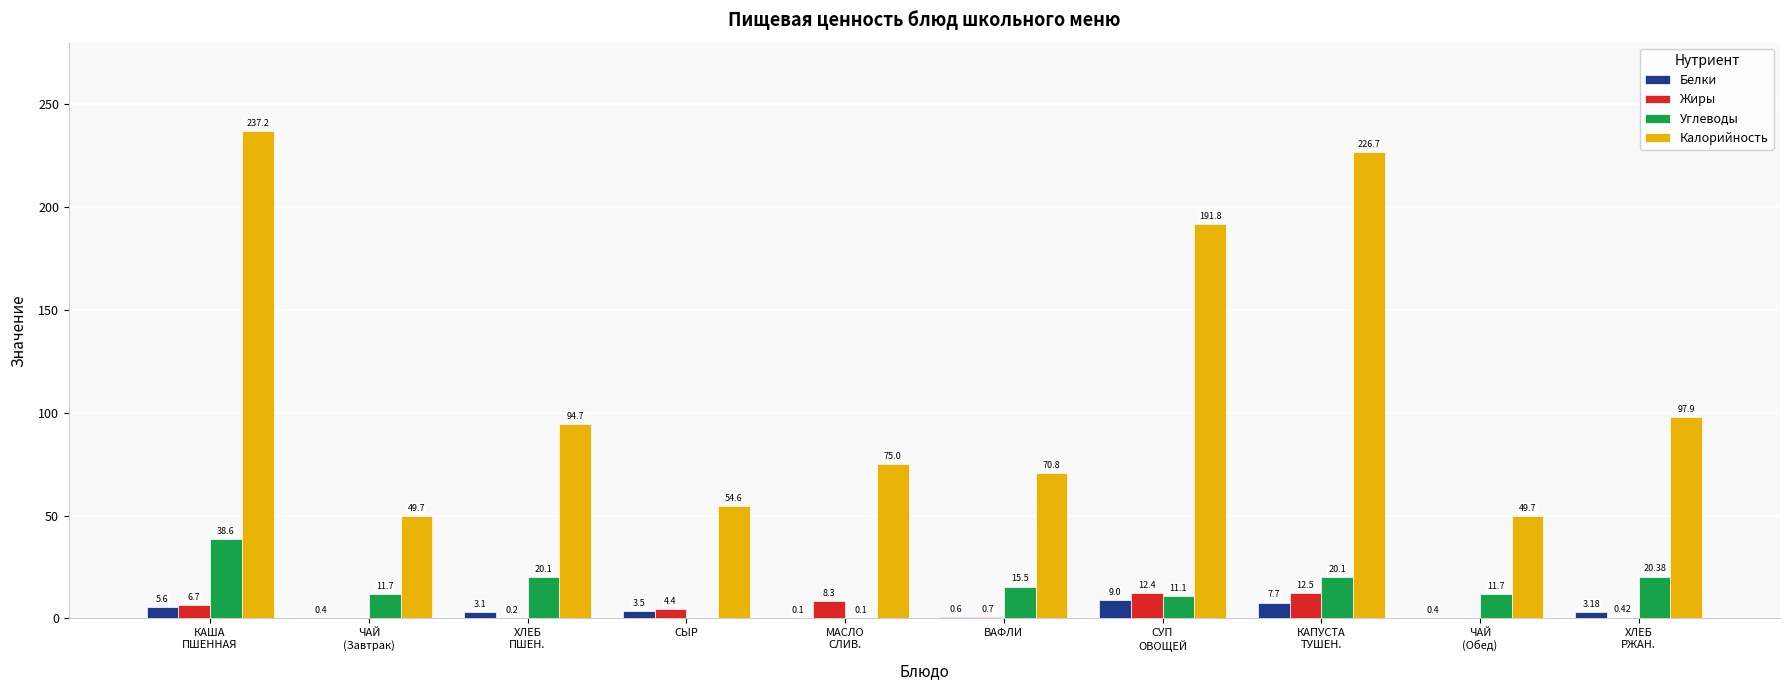

How many groups of bars are there?

10